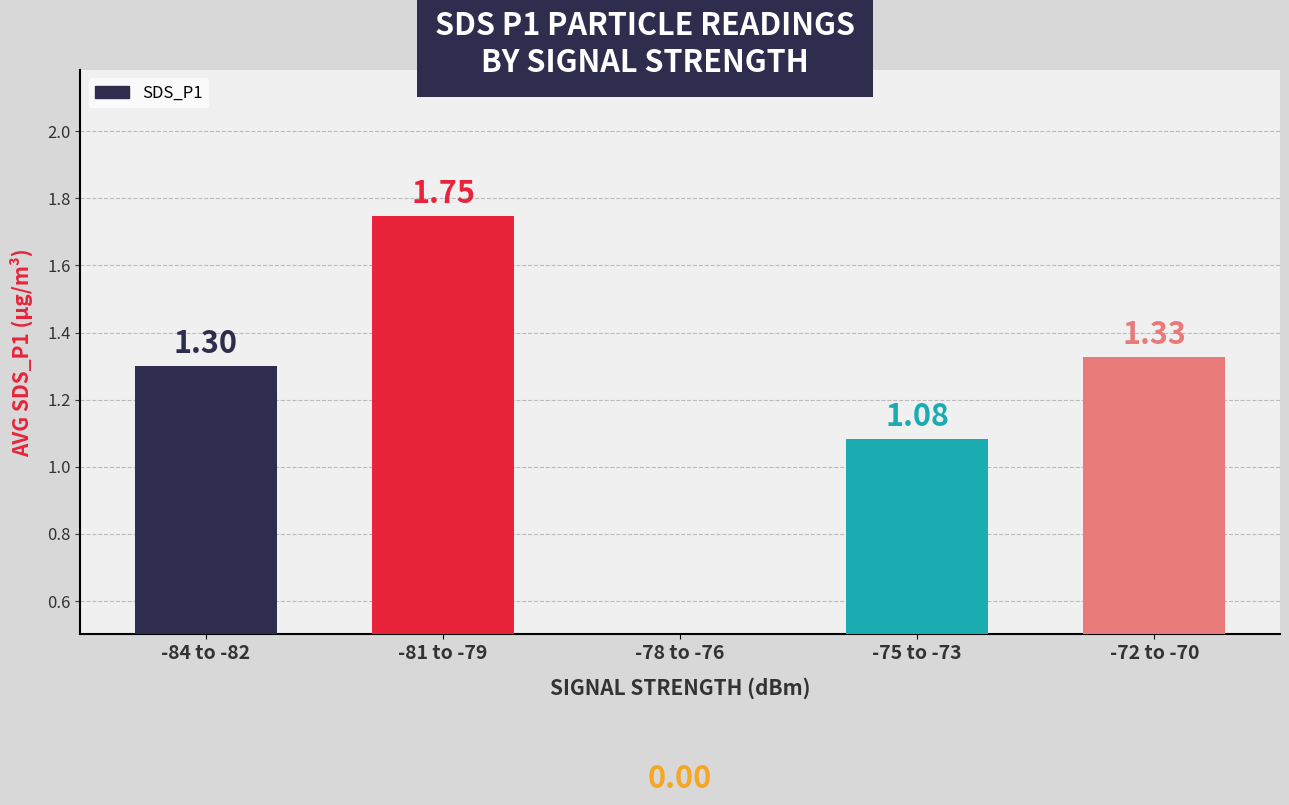

What is the difference between the maximum and minimum values?

1.7